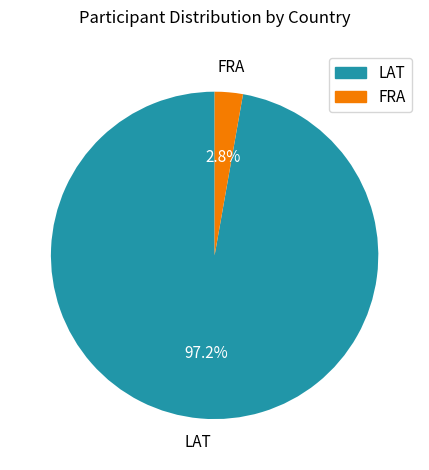

To the nearest percent, what portion does FRA represent?

3%